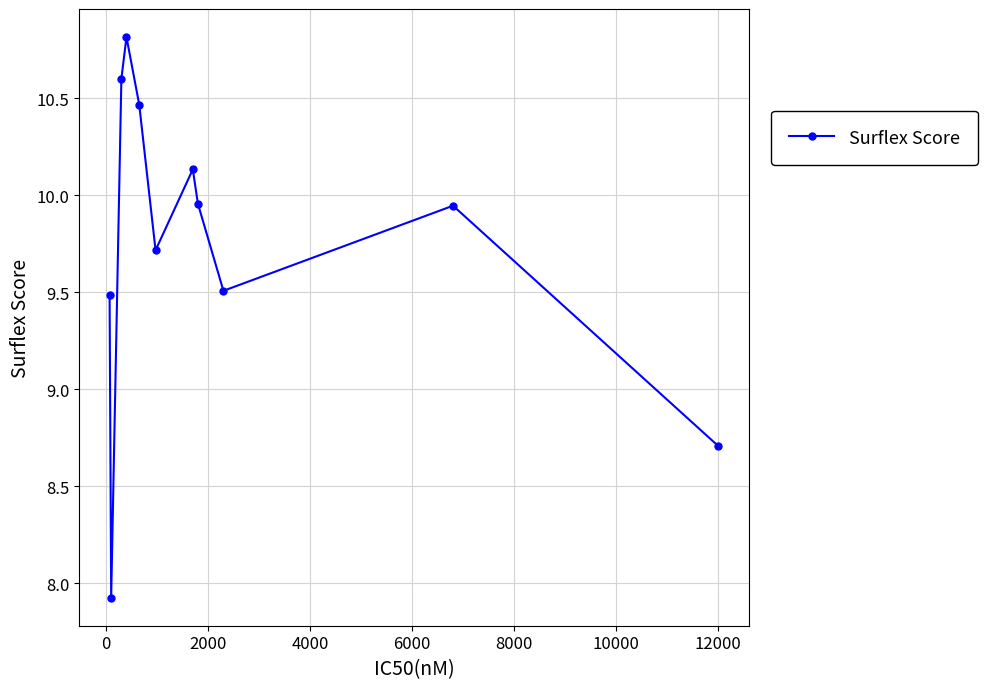

What is the sum of all values?

107.3